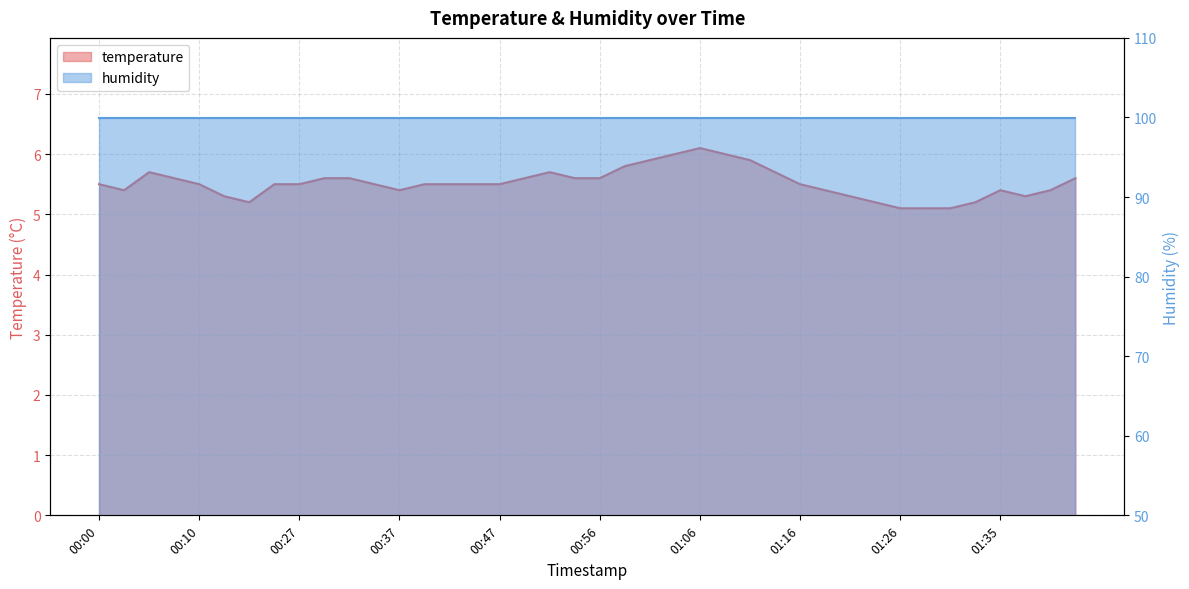

What is the maximum value shown in the chart?

6.1